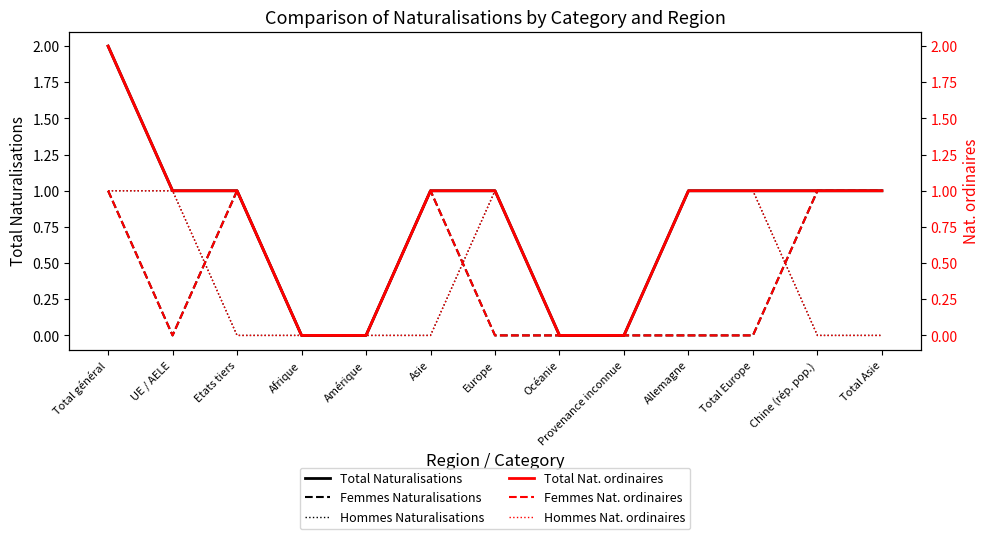

Does the chart display data point markers on the line(s)?

No